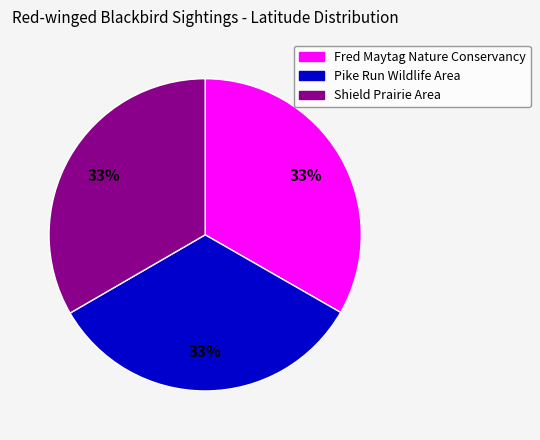

To the nearest percent, what is the combined percentage of Shield Prairie Area and Pike Run Wildlife Area?

67%